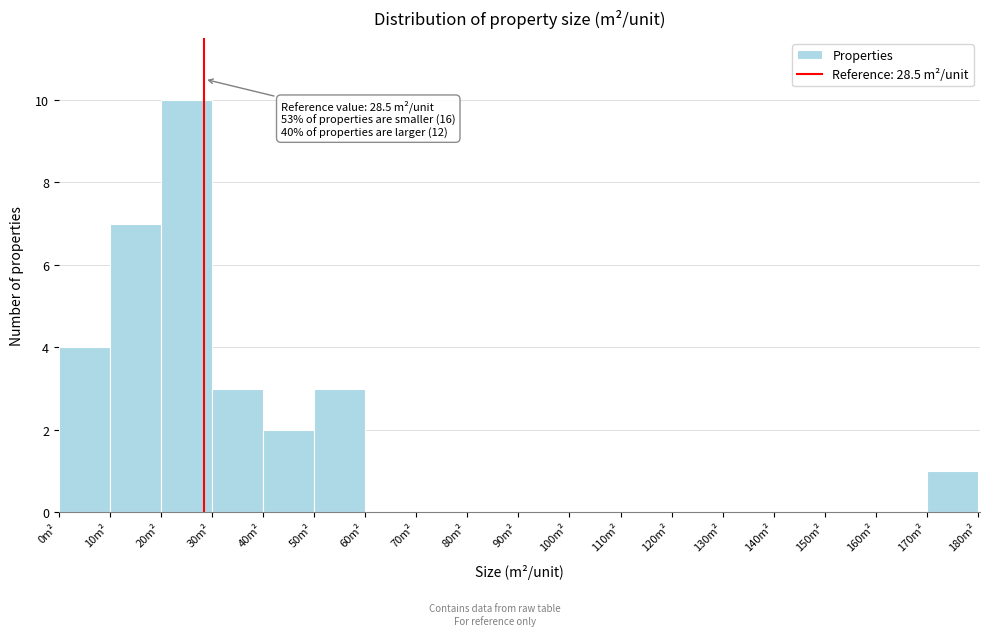

Over which range of the x-axis is the bar tallest?

20 to 30